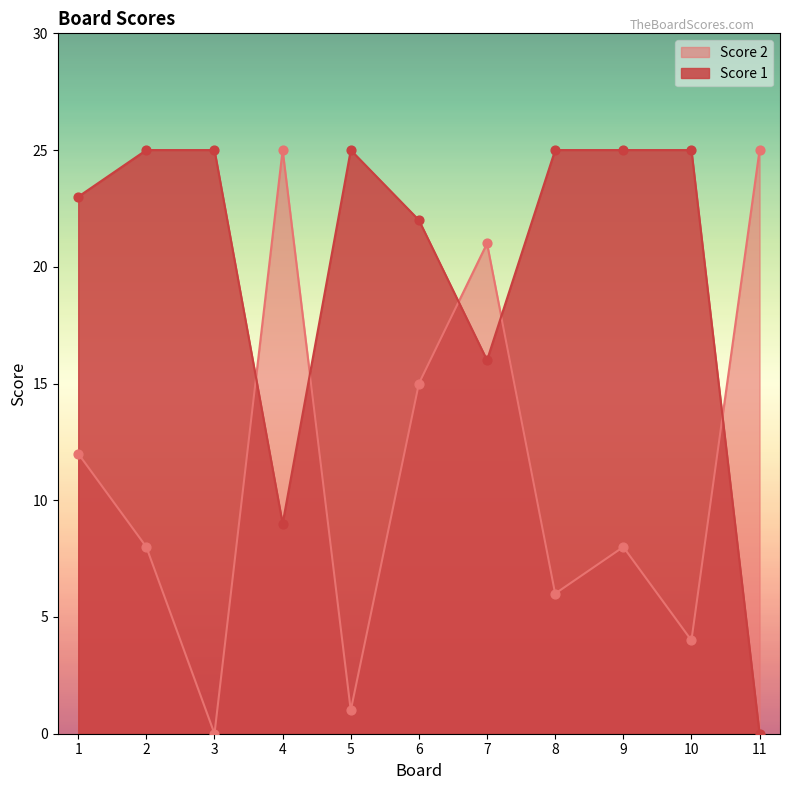

Which series contains the highest Y value?

Score 1